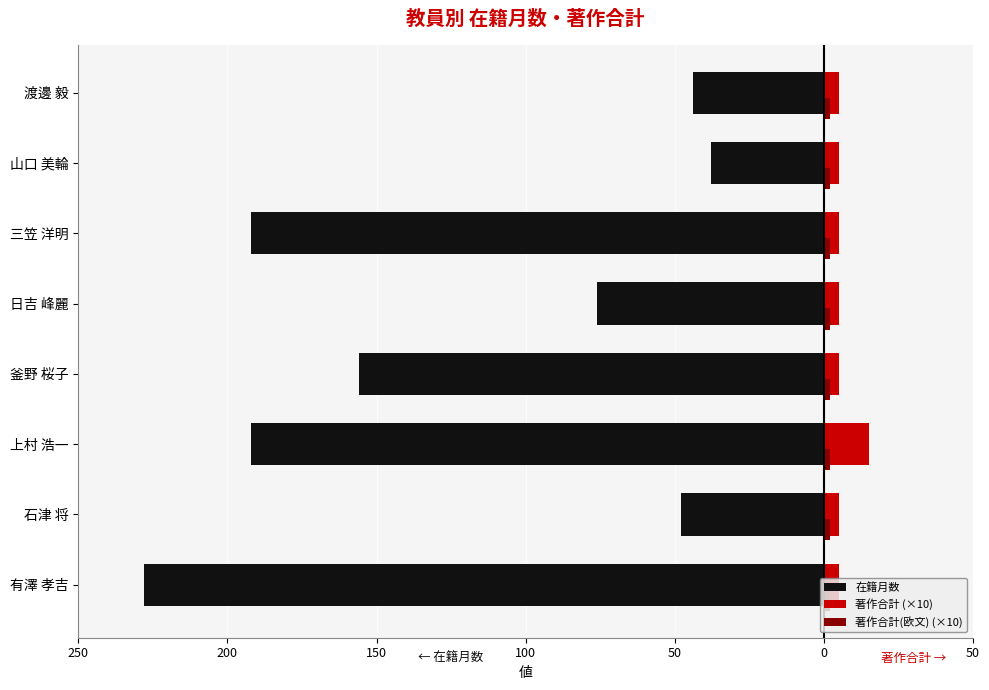

Which series has the largest range (max minus min)?

在籍月数